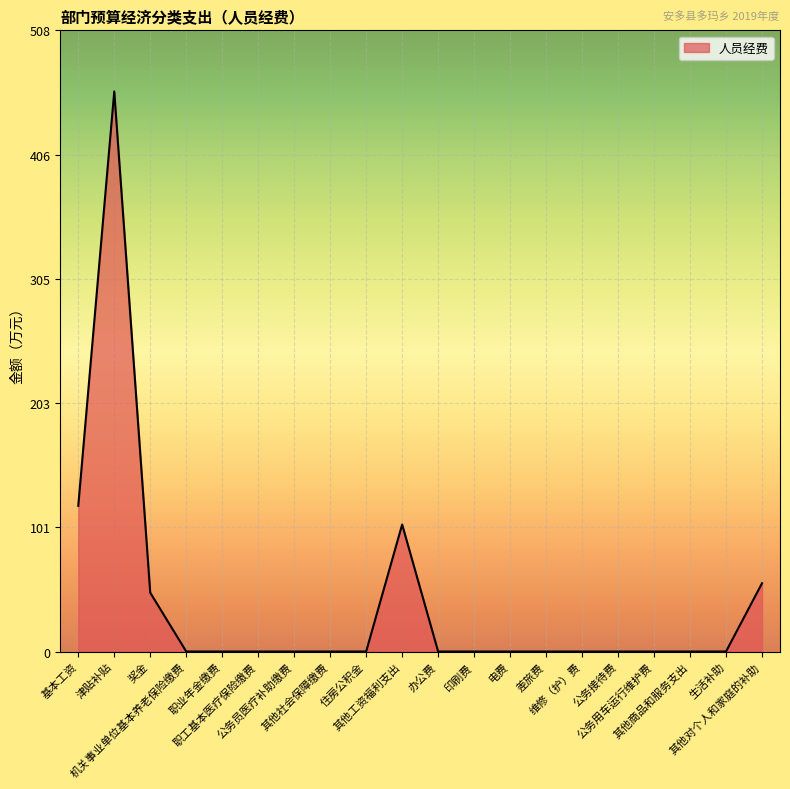

The chart shows a value of 0.0 at 公务用车运行维护费. True or false?

True